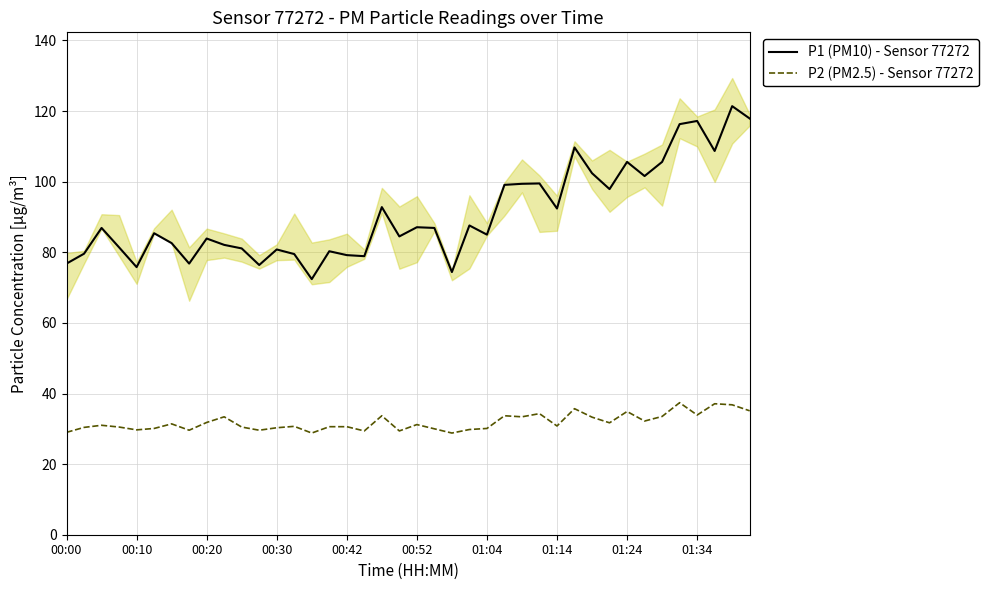

Rank the series by their average value, from lowest to highest.

P2 (PM2.5) - Sensor 77272, P1 (PM10) - Sensor 77272